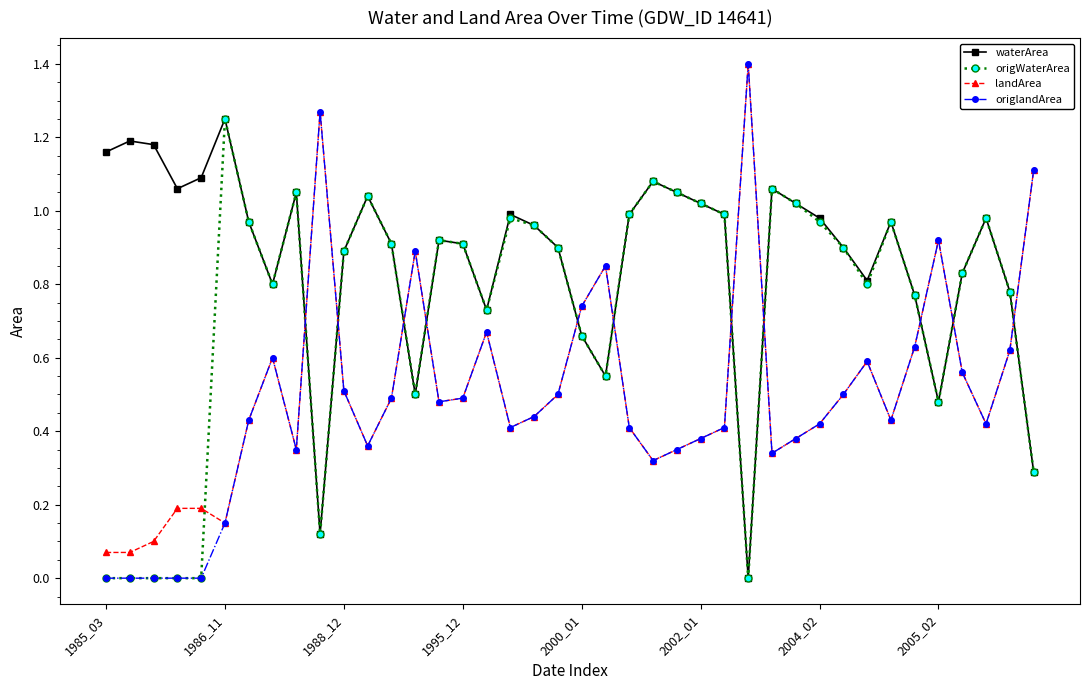

Which series has the widest spread of values?

origlandArea